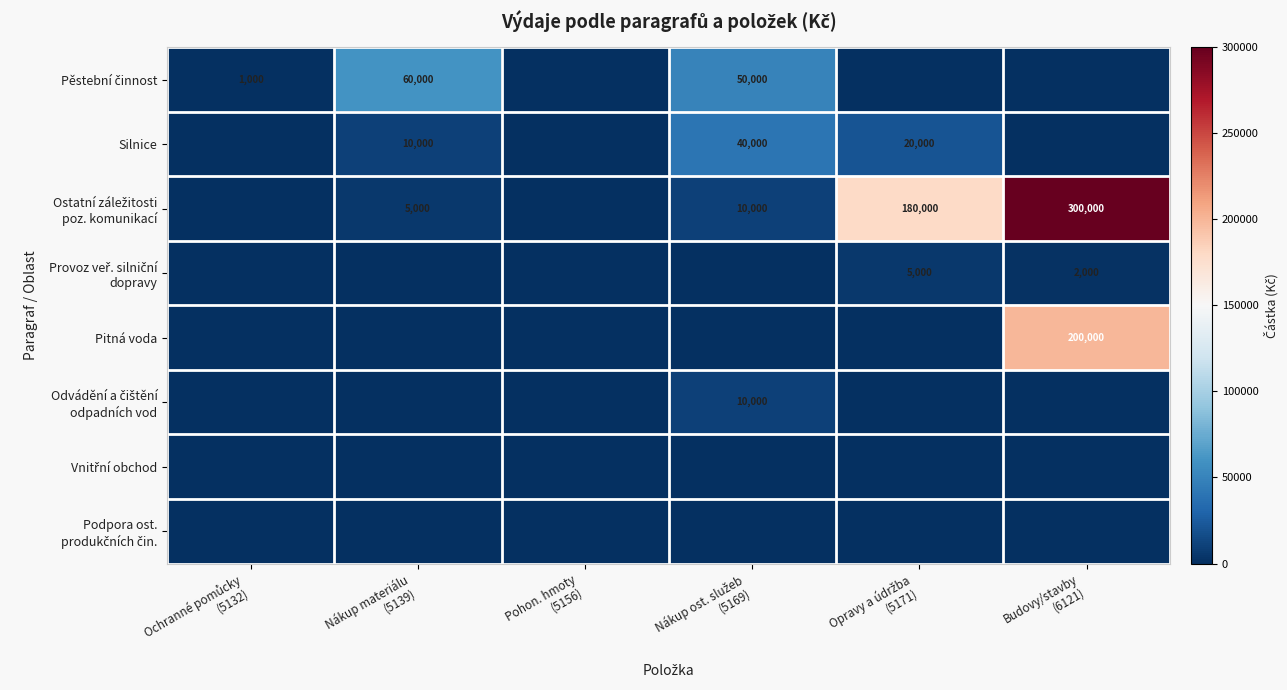

The Podpora ost. produkčních čin. series shows 0 at Budovy/stavby (6121). True or false?

True